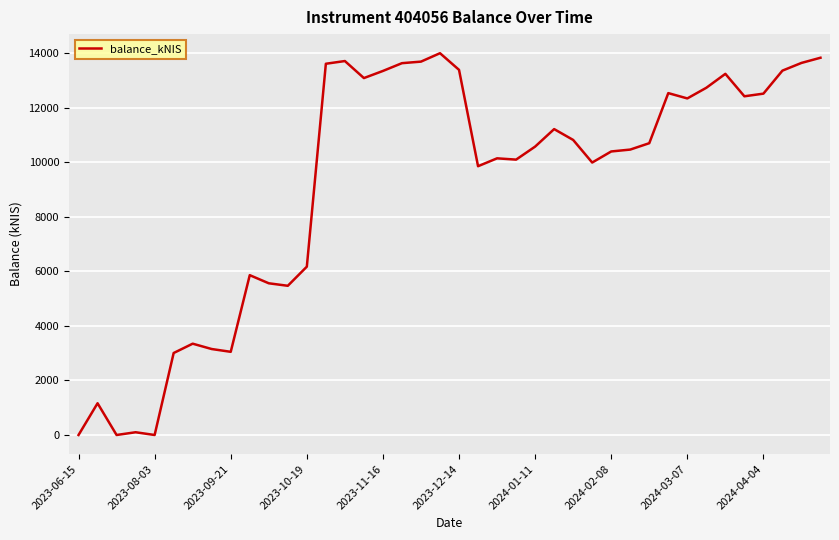

What is the greatest value displayed?

13991.8